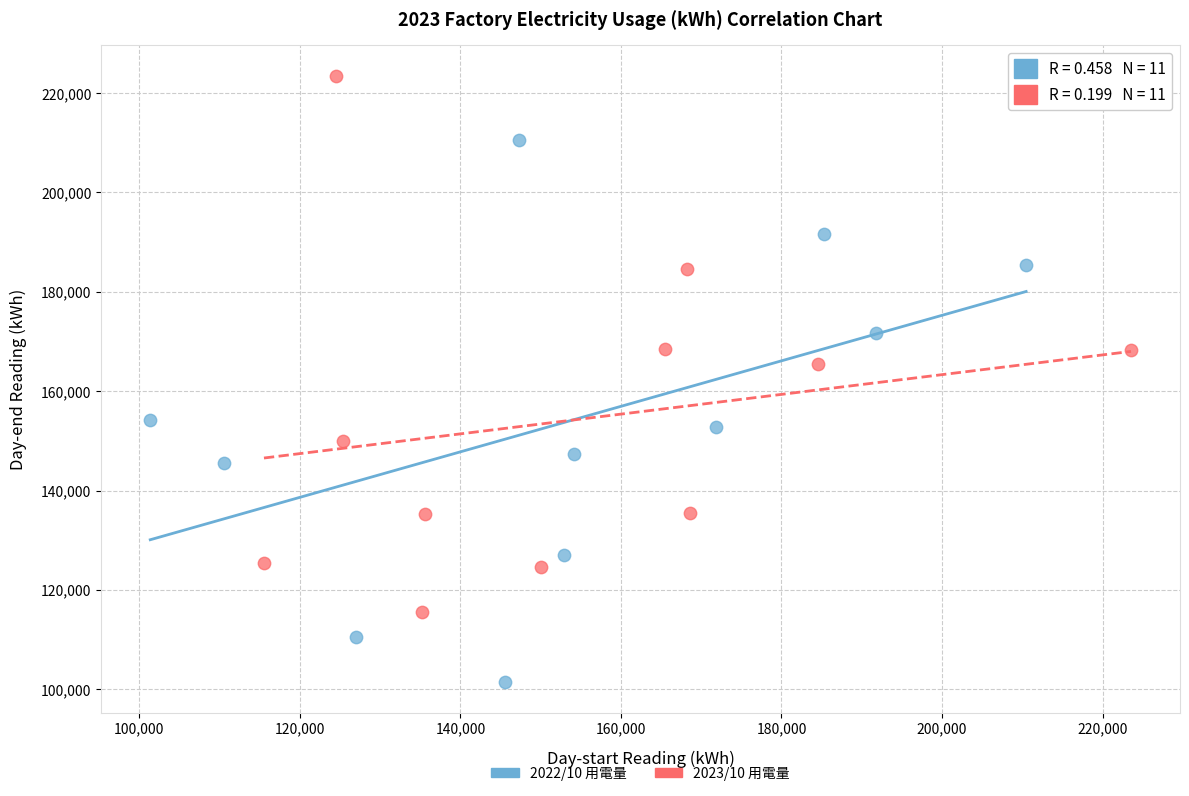

What are all the series names shown in the legend?

2022/10 用電量, 2023/10 用電量